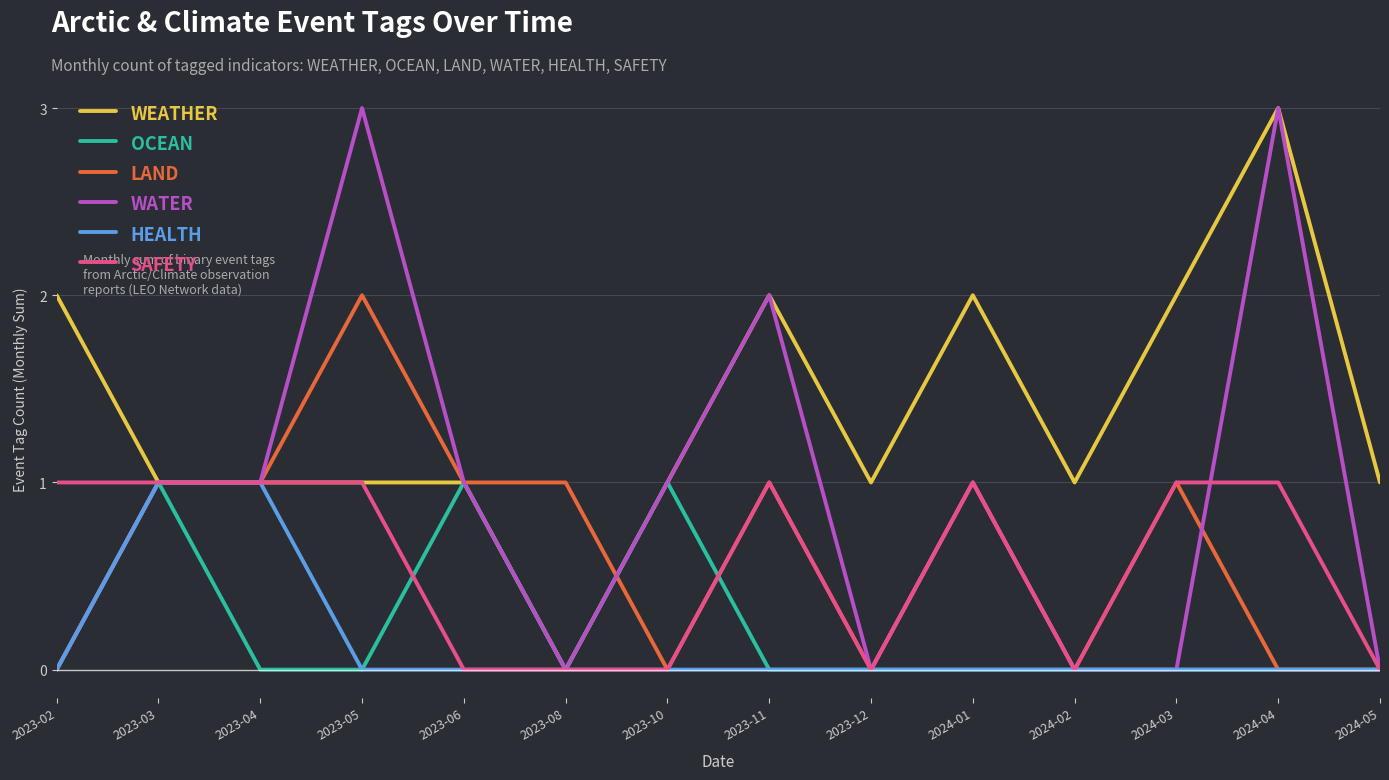

What position from the left is 2024-03?

12